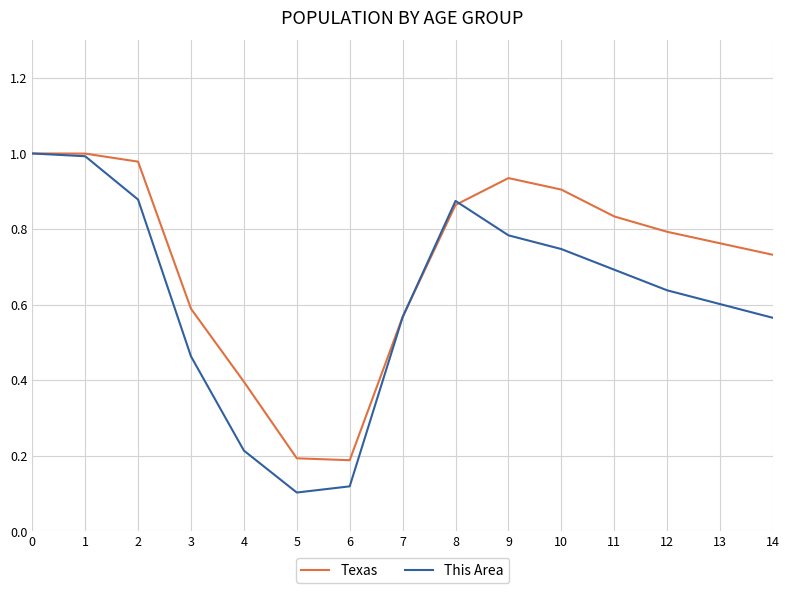

Rank the series by their average value, from highest to lowest.

Texas, This Area